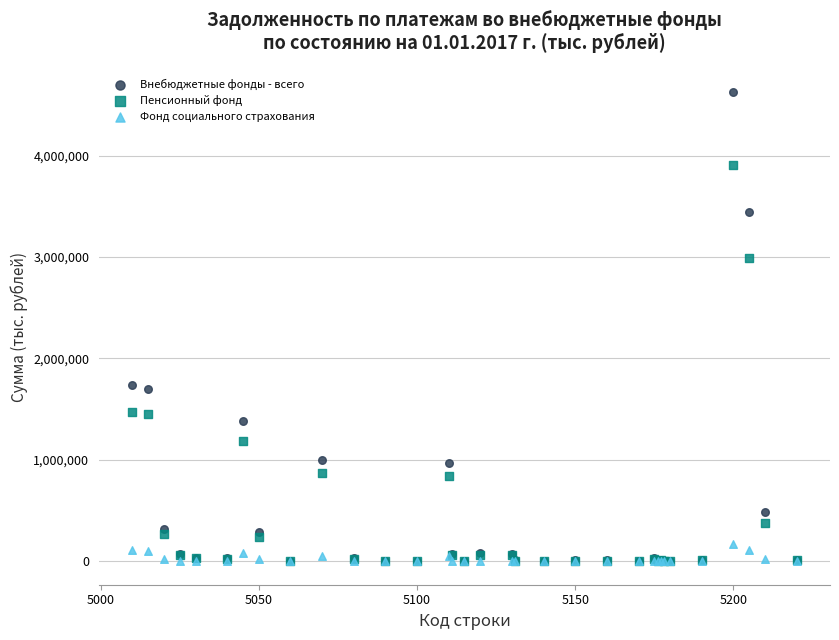

Which series contains the highest Y value?

Внебюджетные фонды - всего